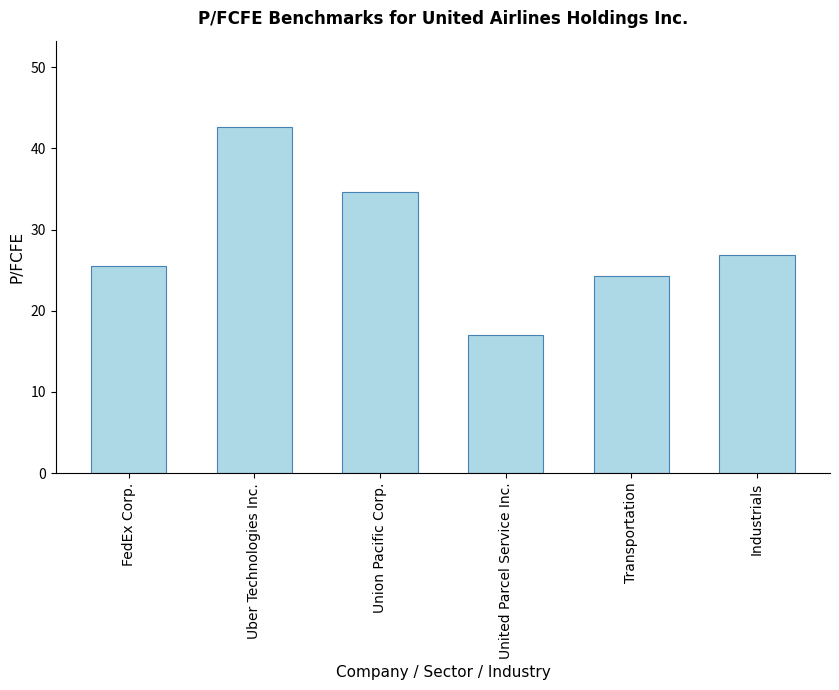

Is it true that the value at Union Pacific Corp. is 34.7?

True